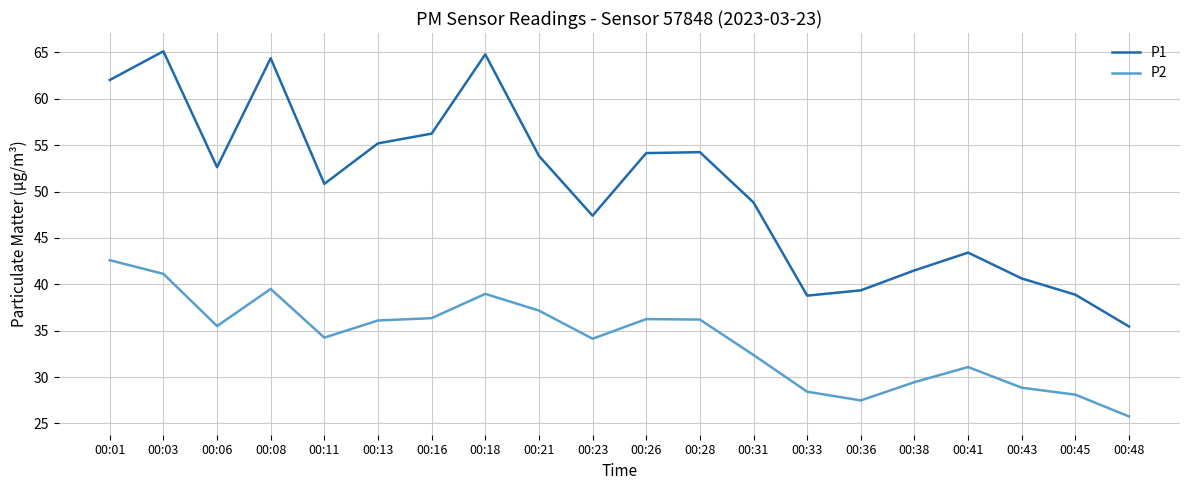

True or false: P1 and P2 cross at least once.

False